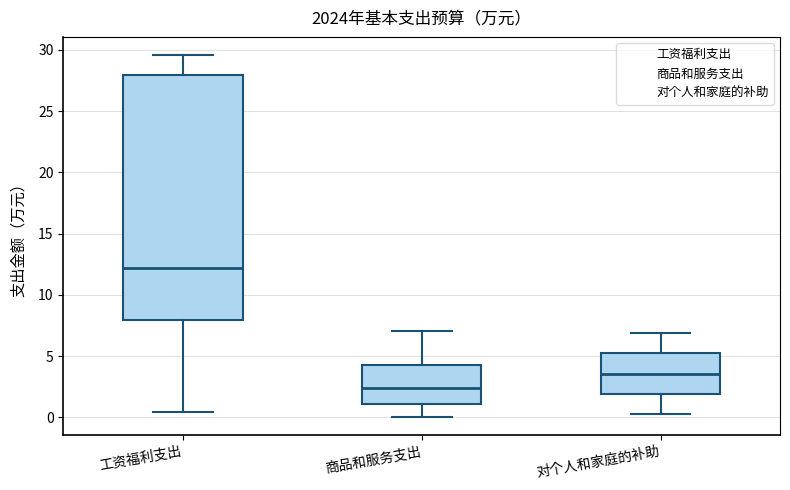

Reading left to right, read every box against the y-axis: the position of its median line, the range the box covers, and the ends of its whiskers. The values are not printed on the chart, so give them approximately, as read against the axis.

工资福利支出: median 12.0, box 8.0 to 28.0, whiskers 0.5 to 29.5
商品和服务支出: median 2.5, box 1.0 to 4.0, whiskers 0.0 to 7.0
对个人和家庭的补助: median 3.5, box 2.0 to 5.0, whiskers 0.5 to 7.0